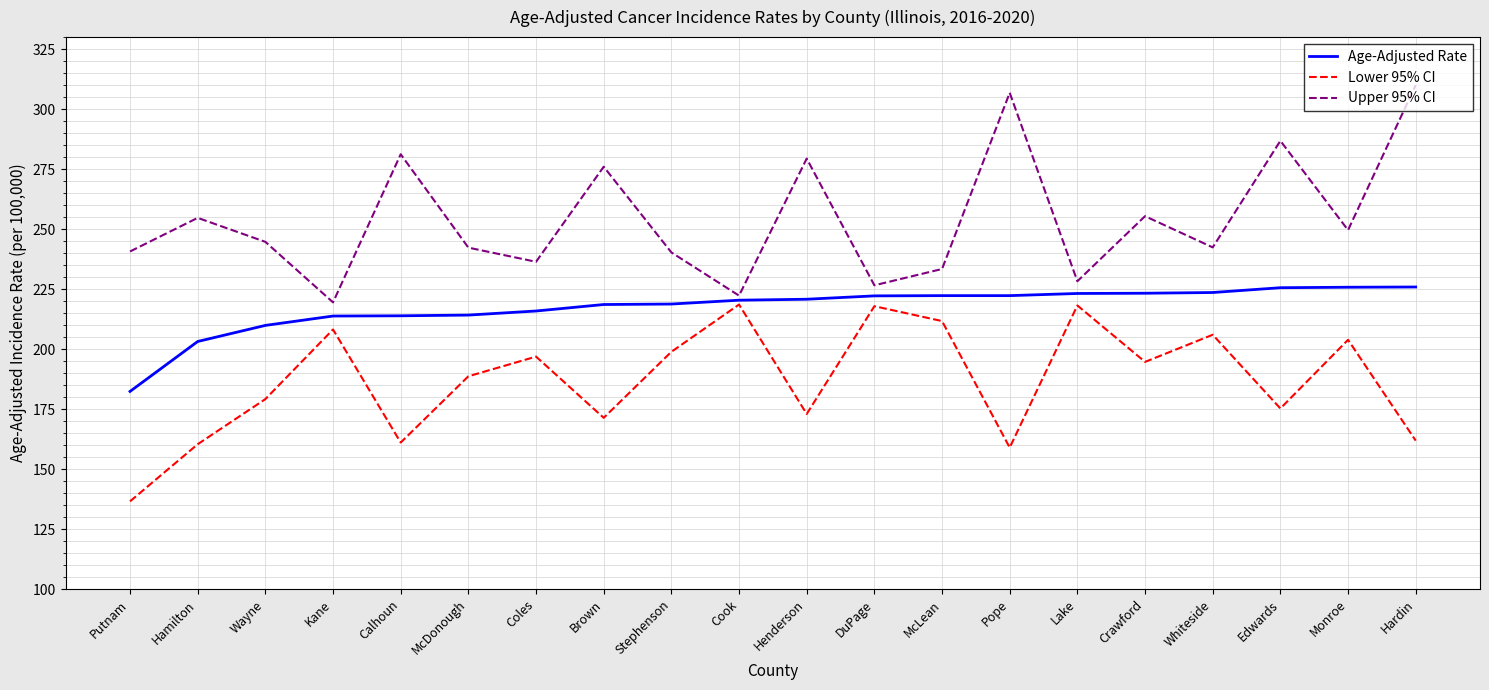

What position from the right is Crawford?

5